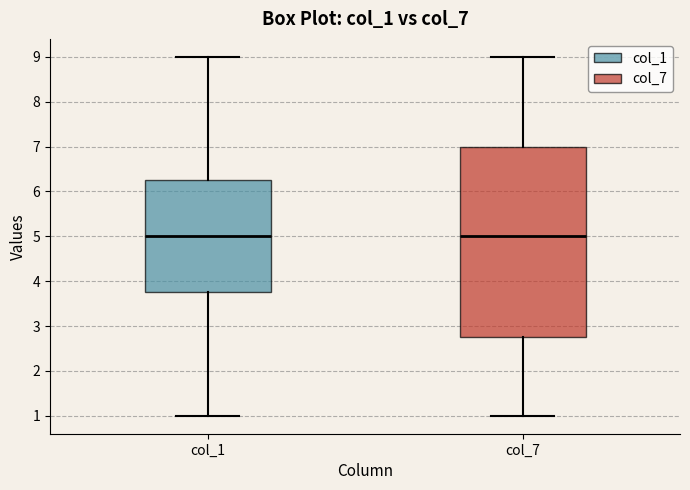

Reading left to right, transcribe this box plot: for each box, give where its median line is, the range the box spans, and where its two whiskers end, as read against the y-axis. The values are not printed on the chart, so give them approximately, as read against the axis.

col_1: median 5.0, box 3.8 to 6.3, whiskers 1.0 to 9.0
col_7: median 5.0, box 2.8 to 7.0, whiskers 1.0 to 9.0